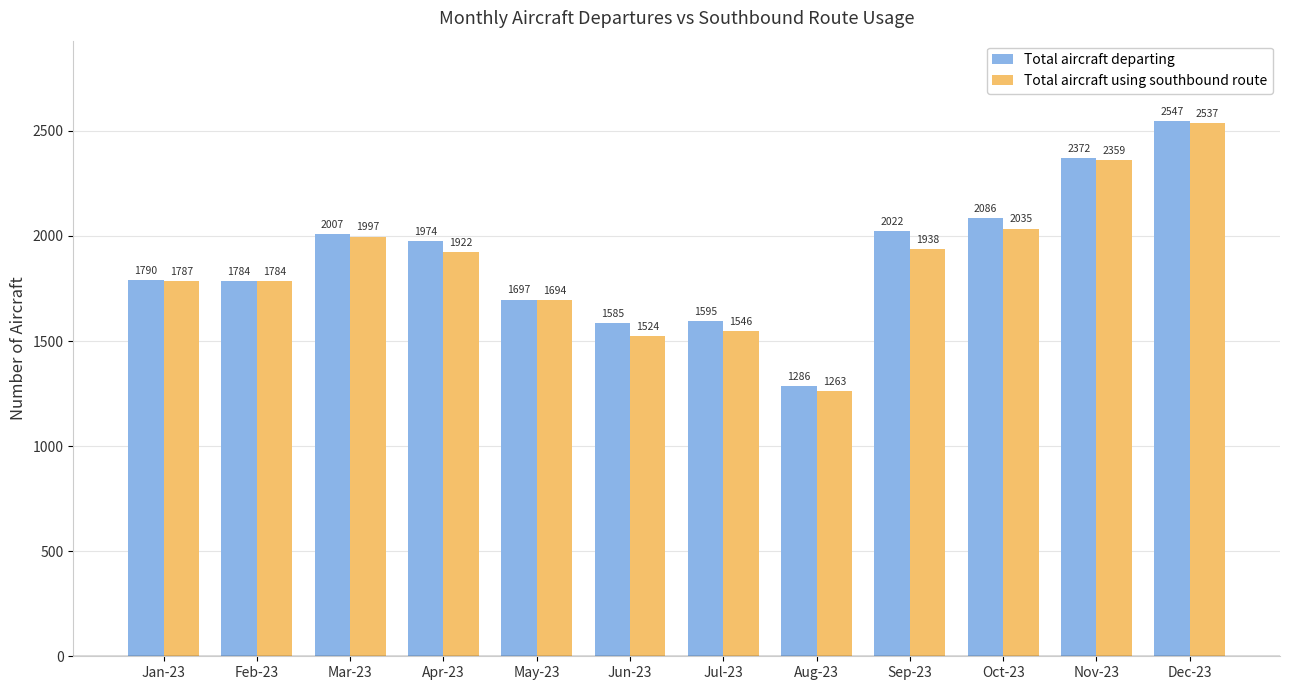

What is the difference between the maximum and second lowest values in the Total aircraft using southbound route series?

1013